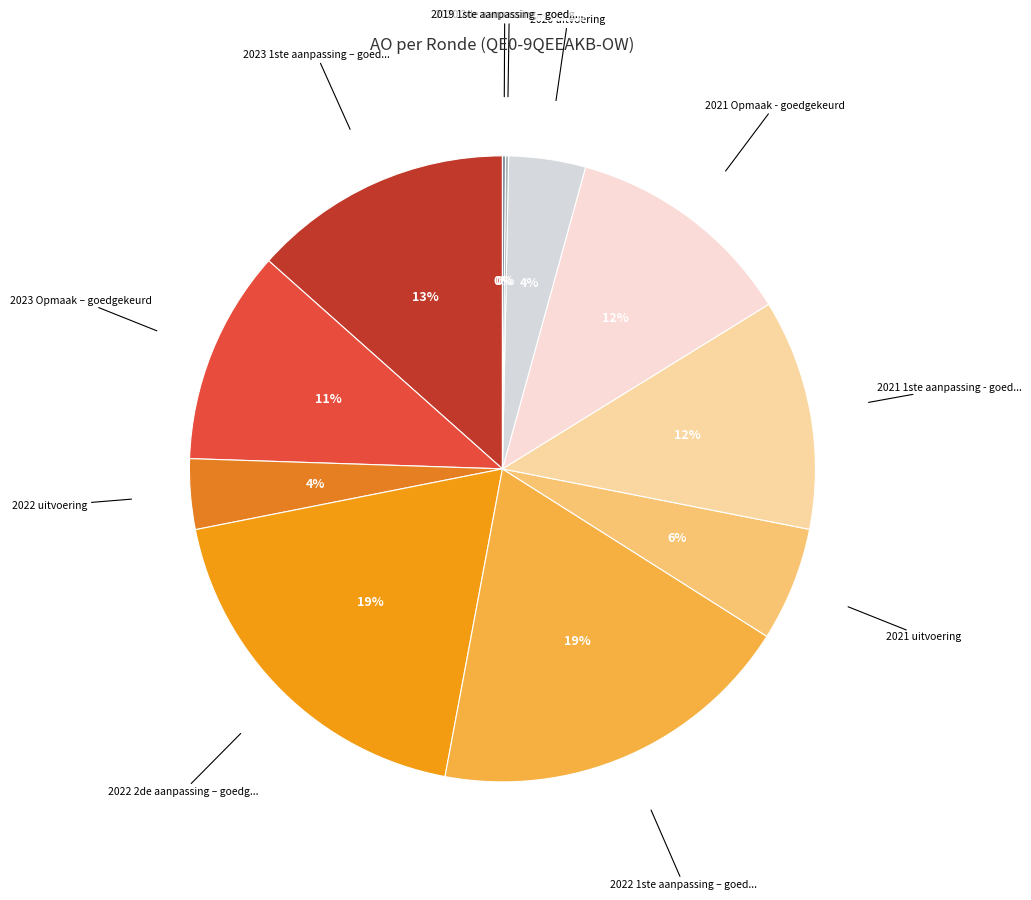

Count the number of slices in the pie.

11